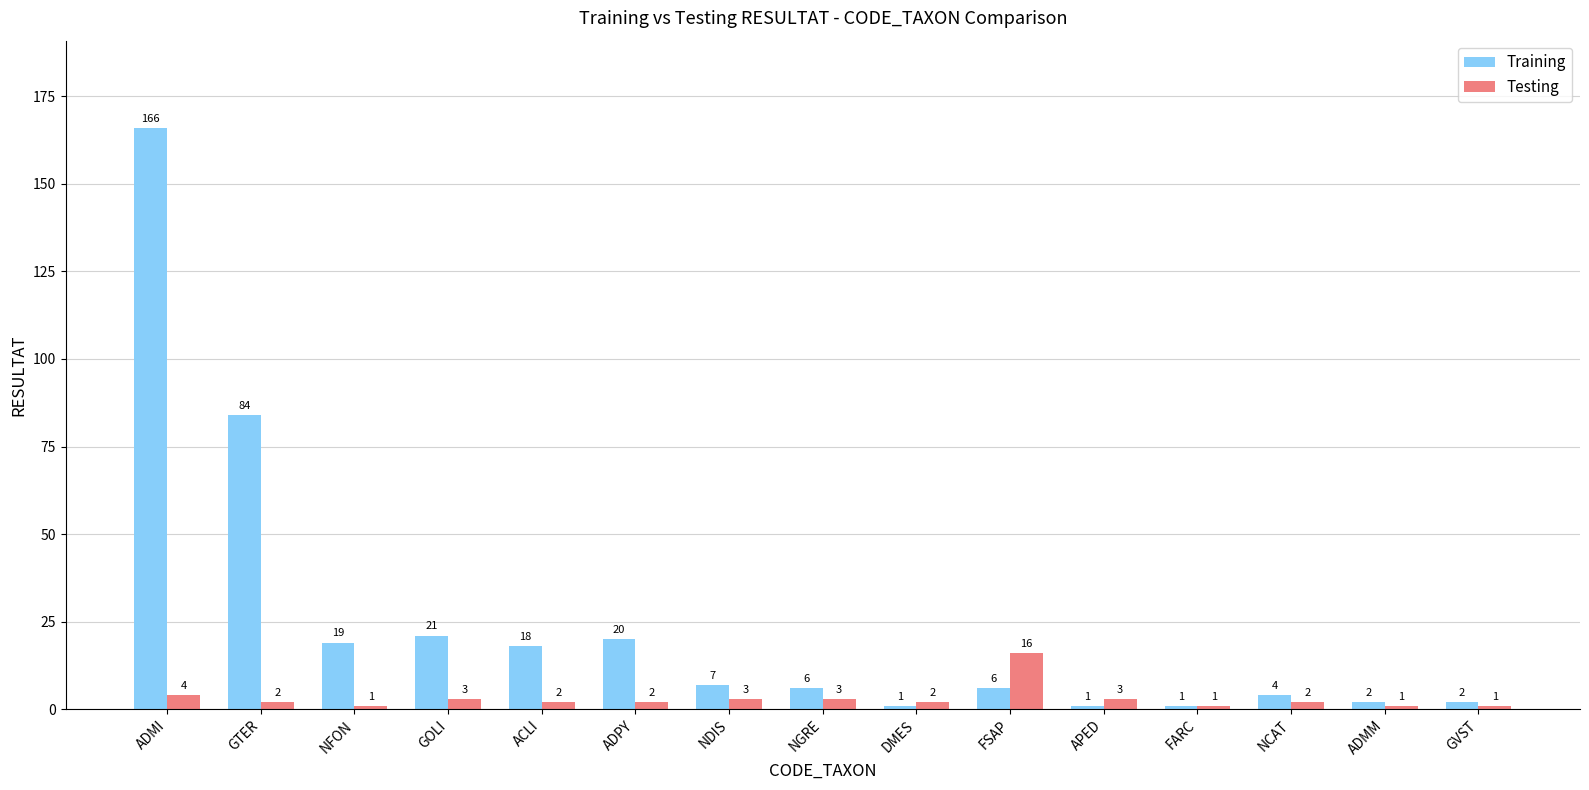

Reading left to right, transcribe all the data shown in this chart.

Training: 166	84	19	21	18	20	7	6	1	6	1	1	4	2	2
Testing: 4	2	1	3	2	2	3	3	2	16	3	1	2	1	1